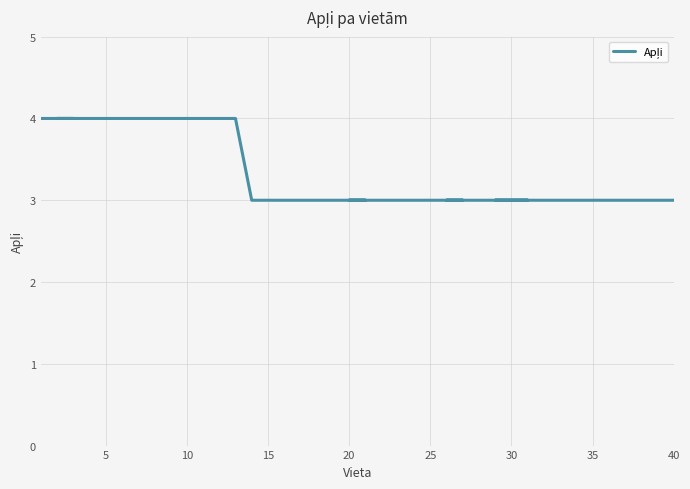

True or false: there are more than 0 points higher than both neighbors.

False